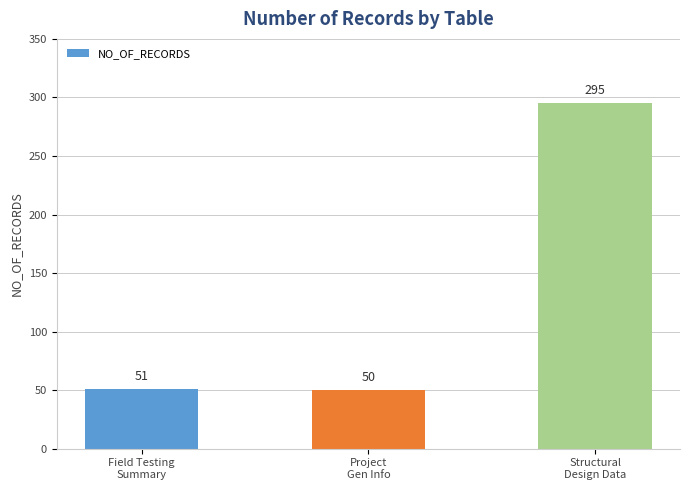

List the labels in order of value, smallest first.

Project
Gen Info, Field Testing
Summary, Structural
Design Data